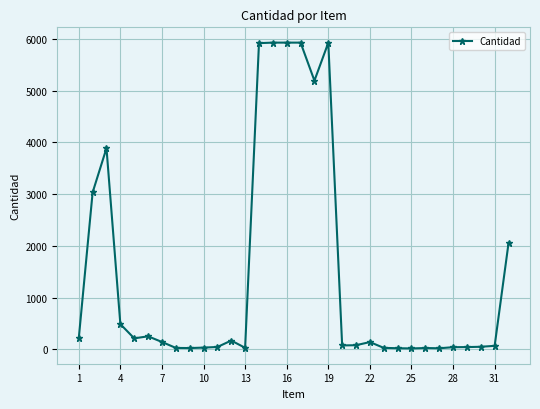

What is the difference between the maximum and second lowest values?

5907